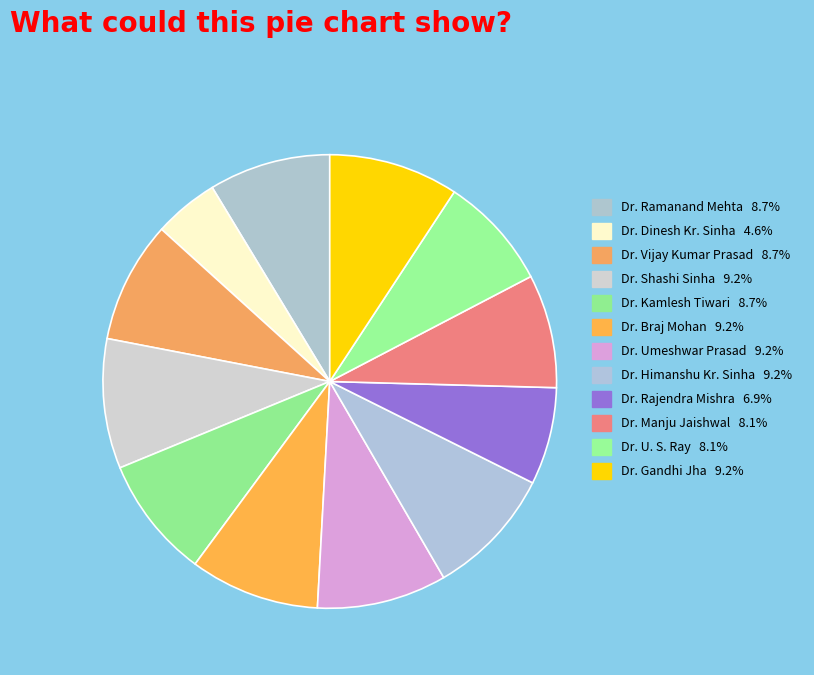

How many slices are in this pie chart?

12